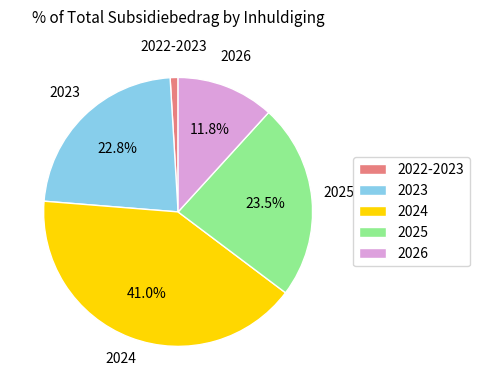

Count the number of slices in the pie.

5